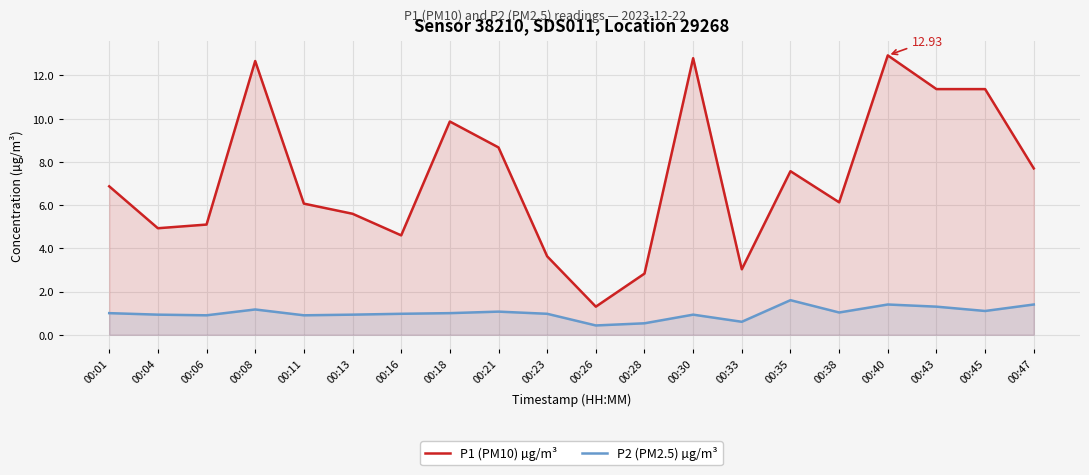

Rank the categories by P1 (PM10) µg/m³ value from lowest to highest.

00:26, 00:28, 00:33, 00:23, 00:16, 00:04, 00:06, 00:13, 00:11, 00:38, 00:01, 00:35, 00:47, 00:21, 00:18, 00:43, 00:45, 00:08, 00:30, 00:40